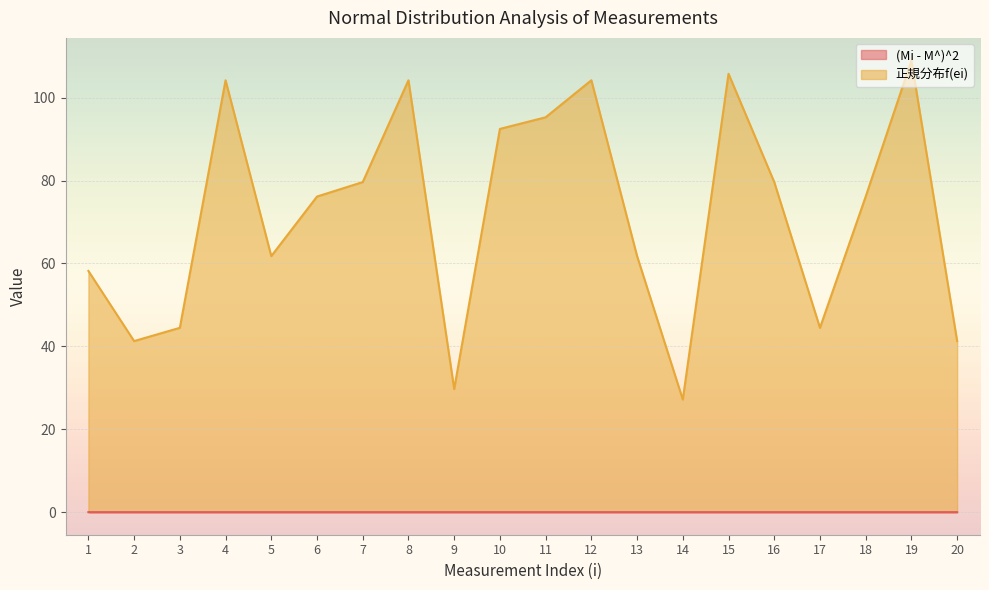

List the series in order of their overall mean, lowest first.

(Mi - M^)^2, 正規分布f(ei)